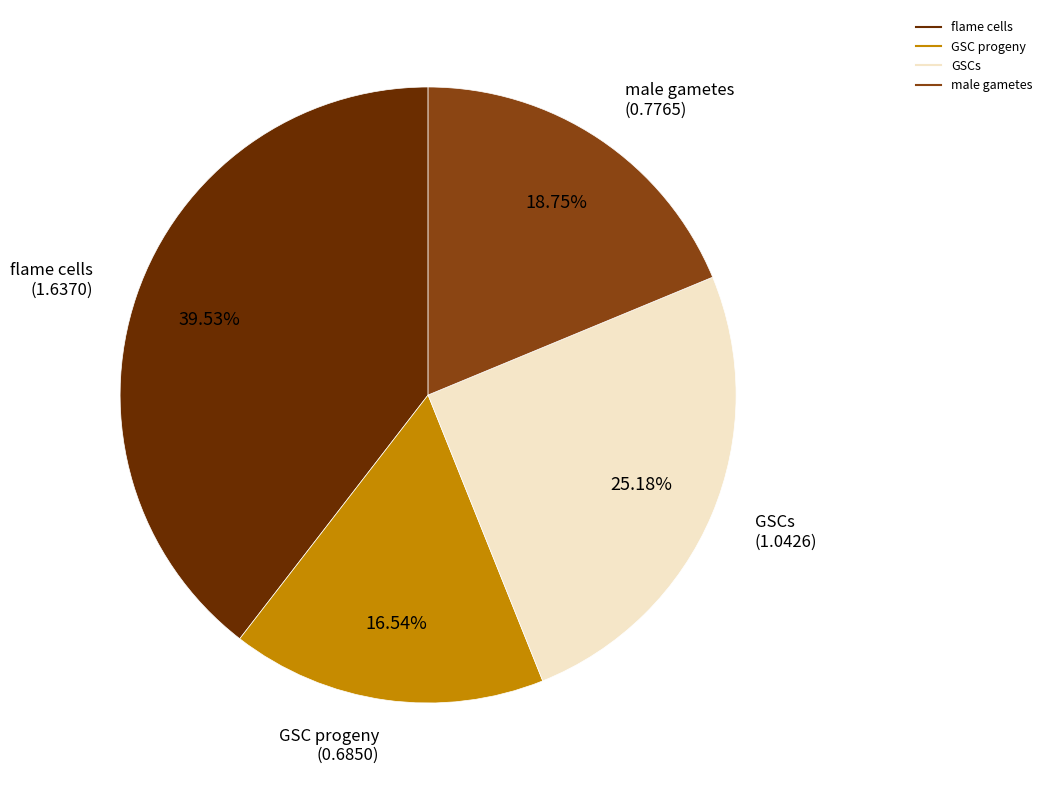

Is there a majority slice in this chart?

No